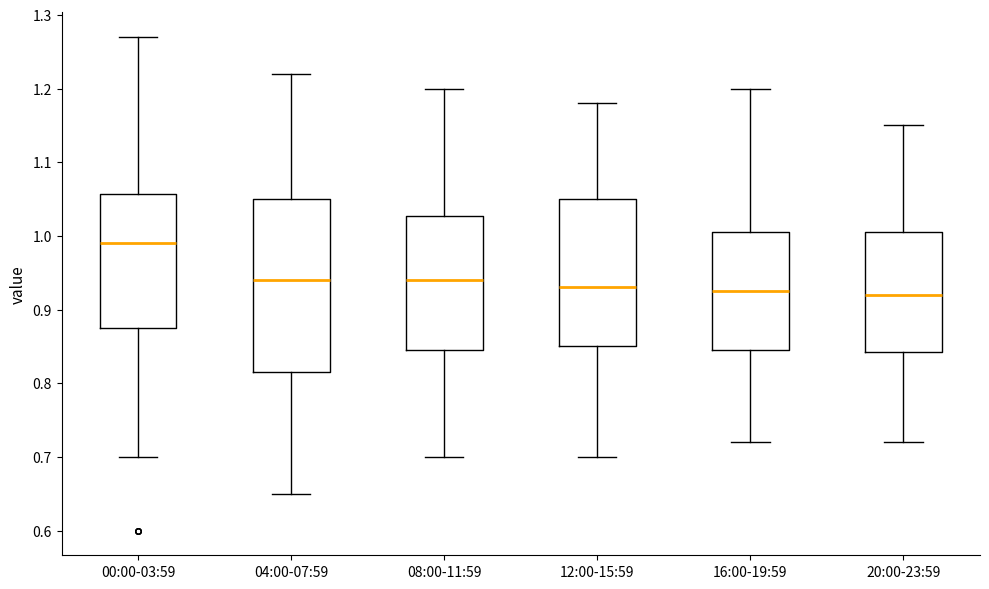

Reading left to right, read every box against the y-axis: the position of its median line, the range the box covers, and the ends of its whiskers. The values are not printed on the chart, so give them approximately, as read against the axis.

00:00-03:59: median 0.99, box 0.88 to 1.06, whiskers 0.70 to 1.27
04:00-07:59: median 0.94, box 0.82 to 1.05, whiskers 0.65 to 1.22
08:00-11:59: median 0.94, box 0.85 to 1.03, whiskers 0.70 to 1.20
12:00-15:59: median 0.93, box 0.85 to 1.05, whiskers 0.70 to 1.18
16:00-19:59: median 0.93, box 0.85 to 1.01, whiskers 0.72 to 1.20
20:00-23:59: median 0.92, box 0.84 to 1.01, whiskers 0.72 to 1.15